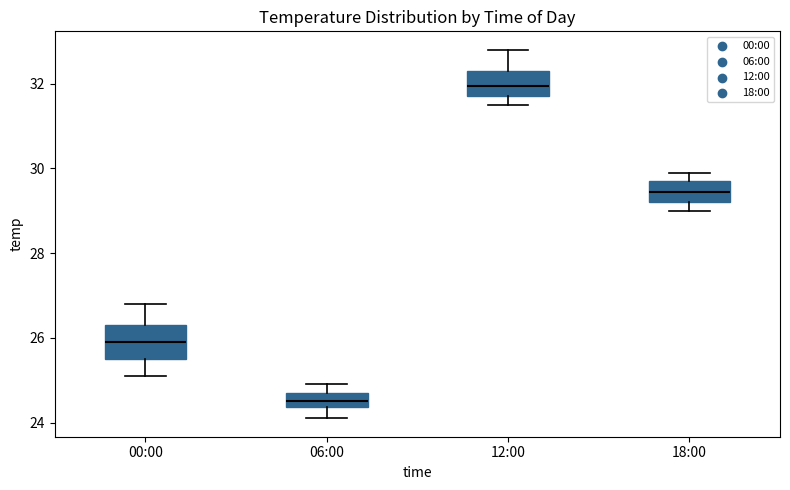

Comparing the boxes themselves (not the whiskers), which one is the tallest?

00:00